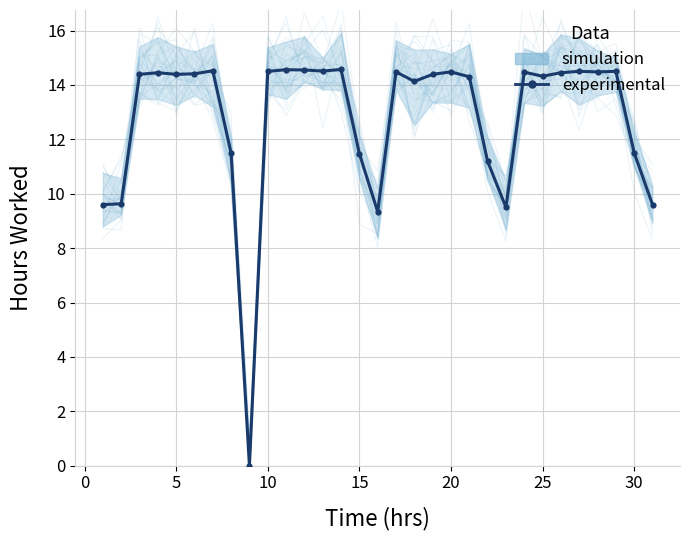

True or false: the data shows 14.6 at 30.

False